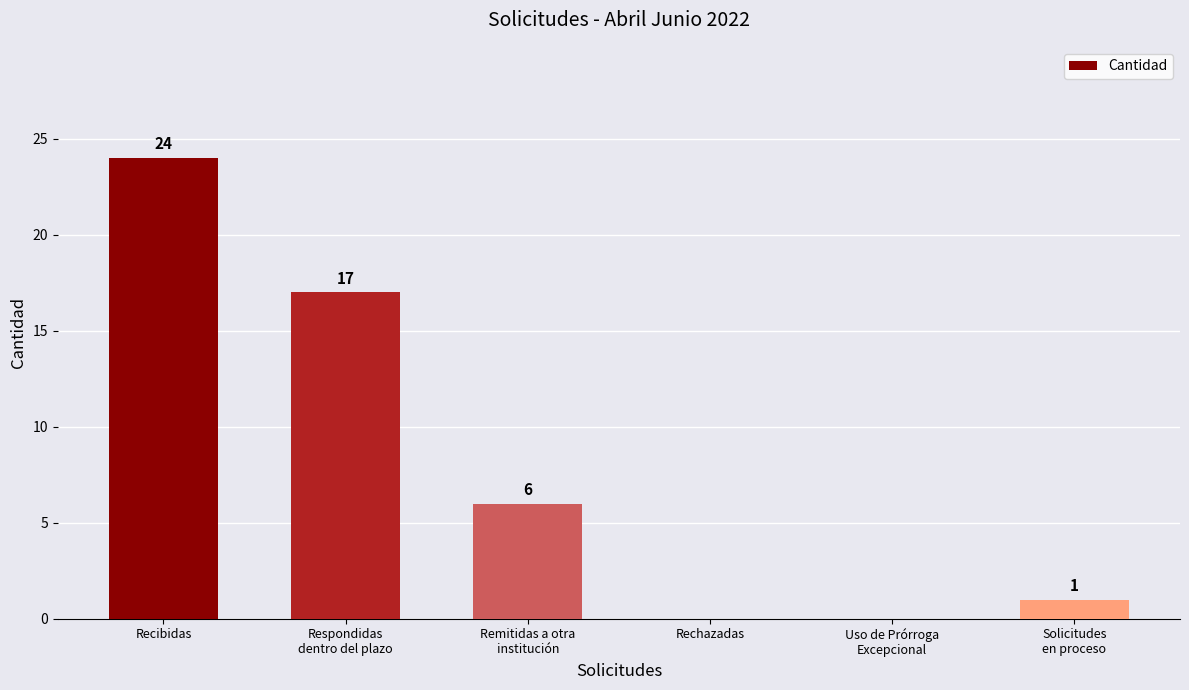

At which label does the data first exceed 6?

Recibidas